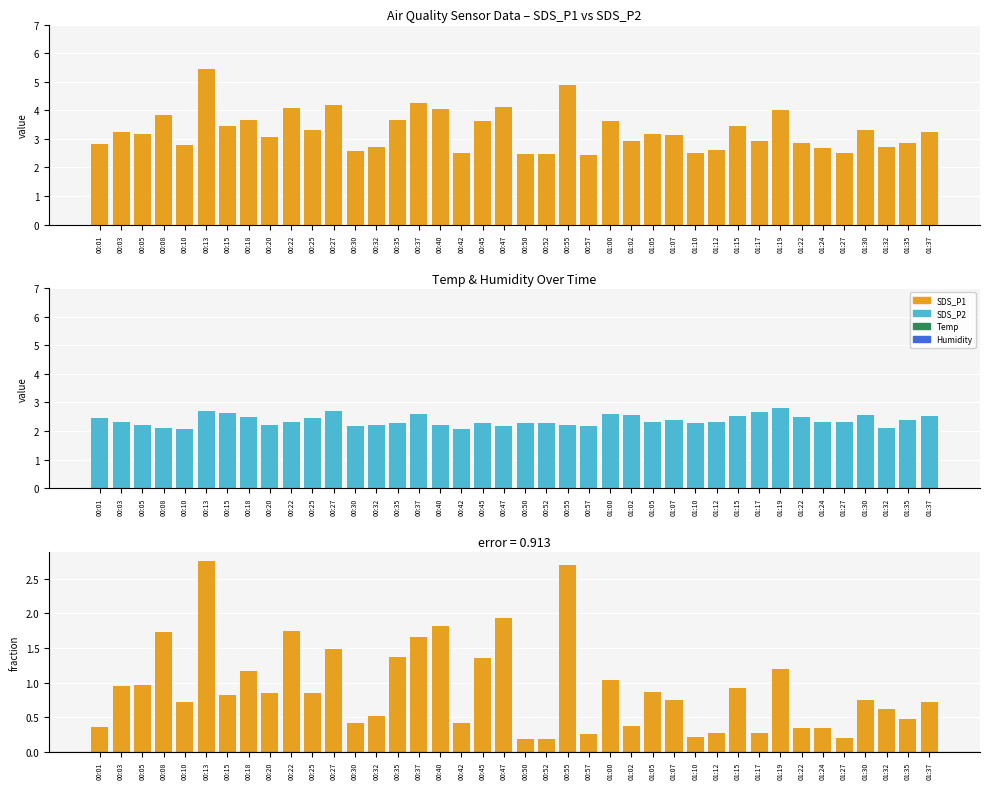

What is the difference between the maximum and minimum values in the SDS_P1 - SDS_P2 series?

2.6